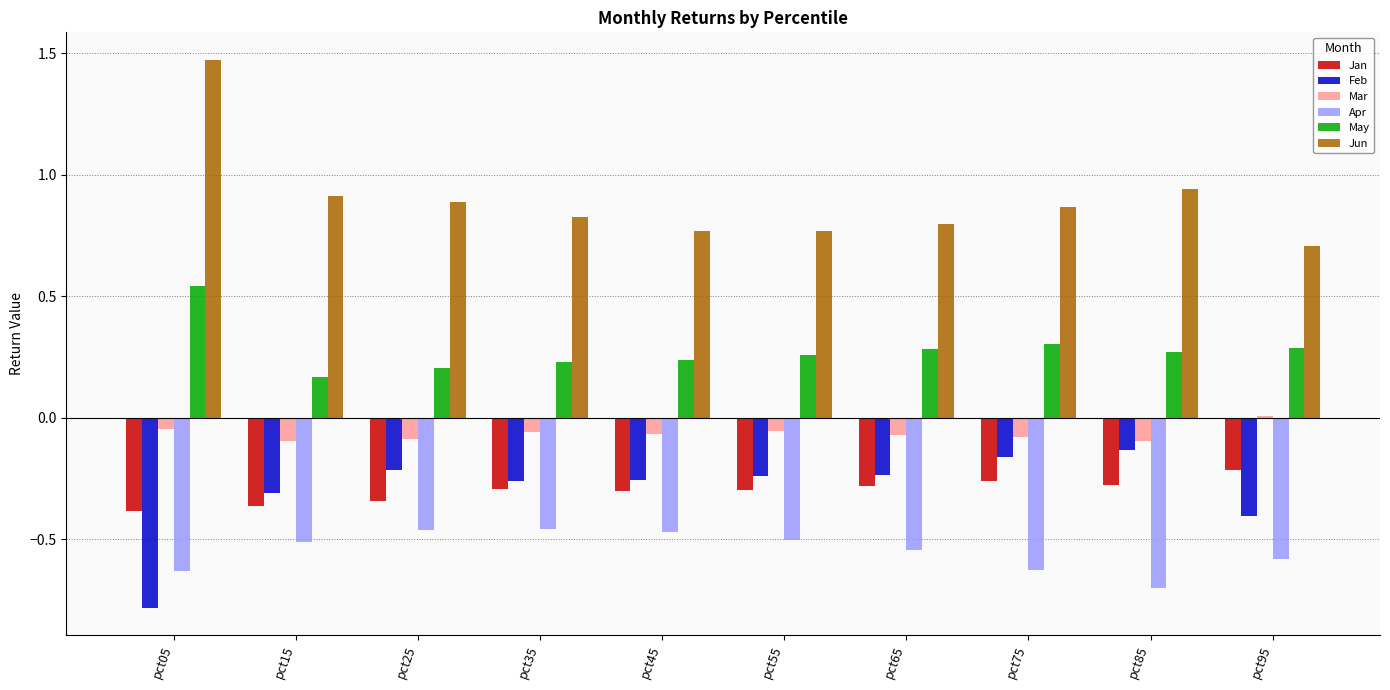

Which category has the highest value in the Feb series?

pct85